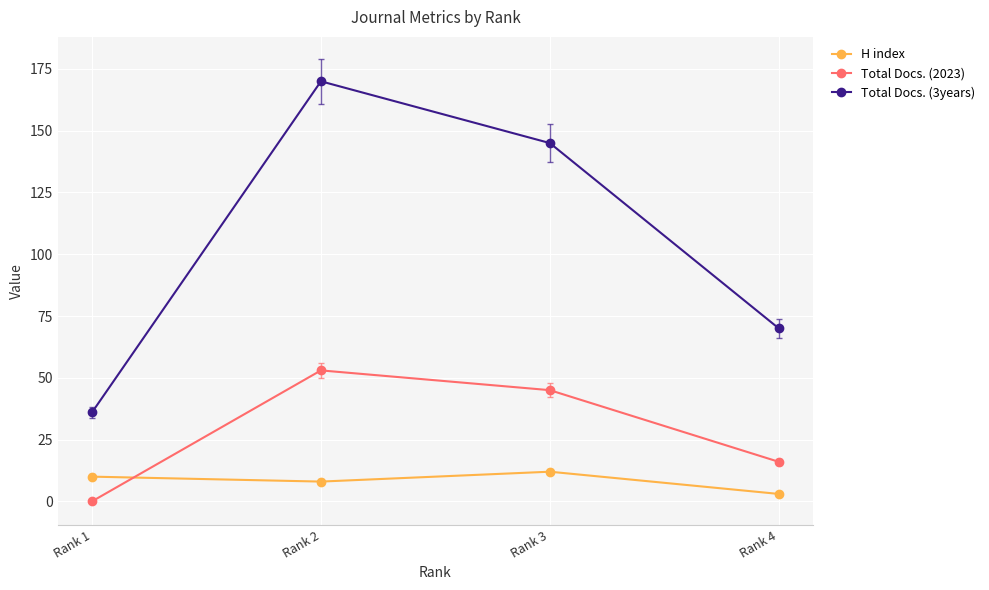

True or false: H index and Total Docs. (2023) cross at least once.

True